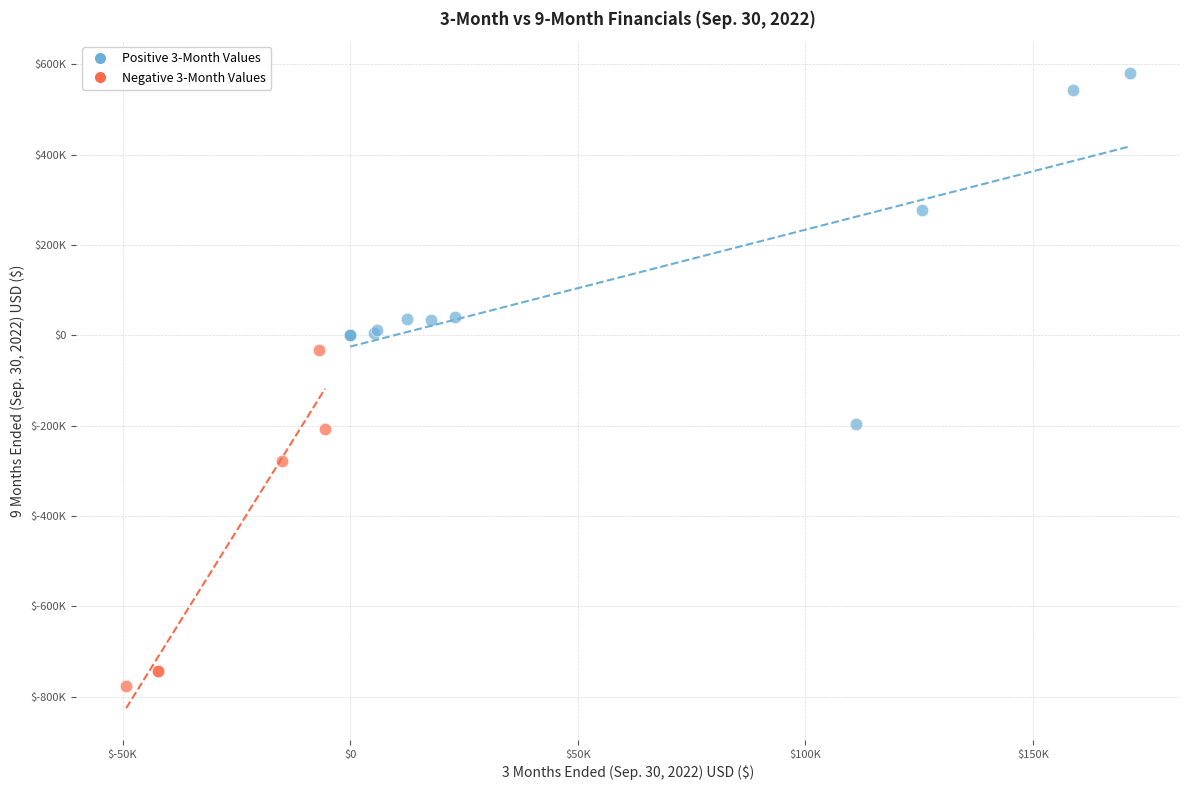

Which series contains the highest Y value?

Positive 3-Month Values